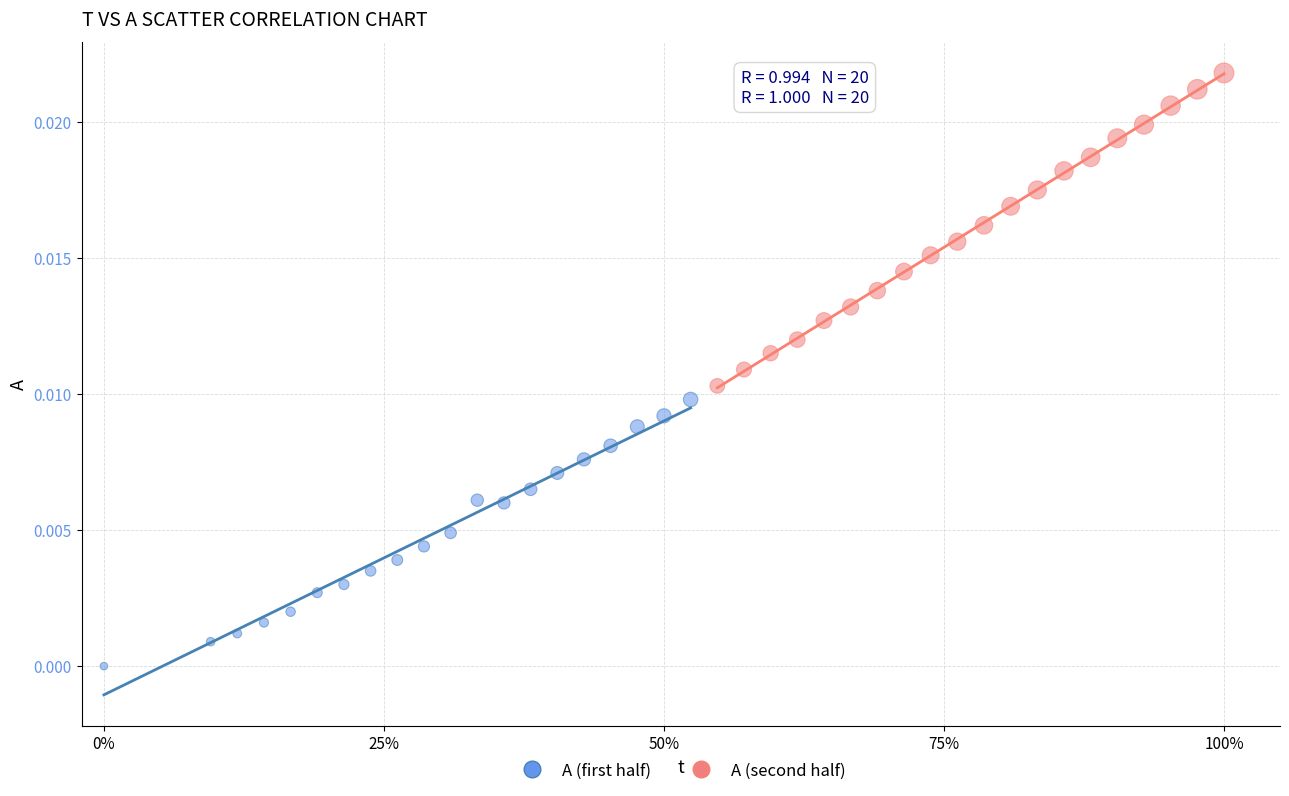

Which series has the largest Y range (max minus min)?

A (second half)